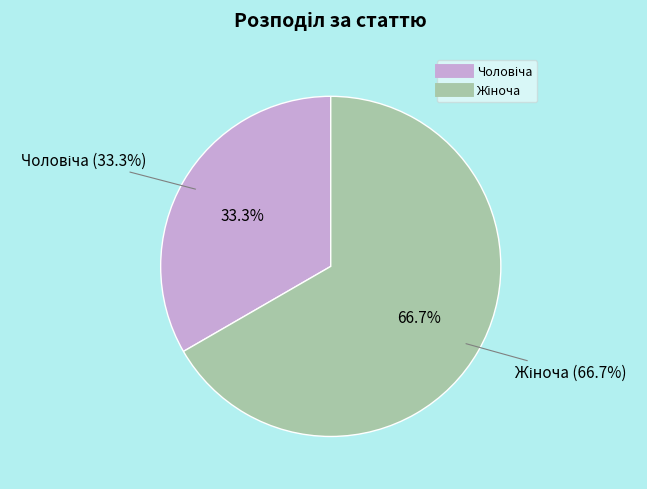

True or false: Жіноча accounts for 57% of the total.

False